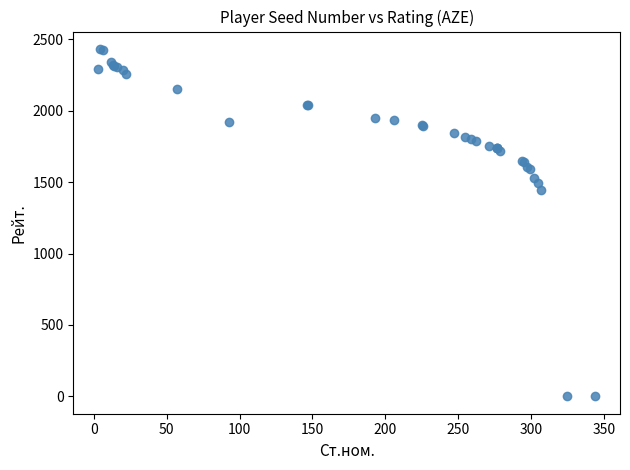

What Y value in the scatter plot is closest to 1216?

1448